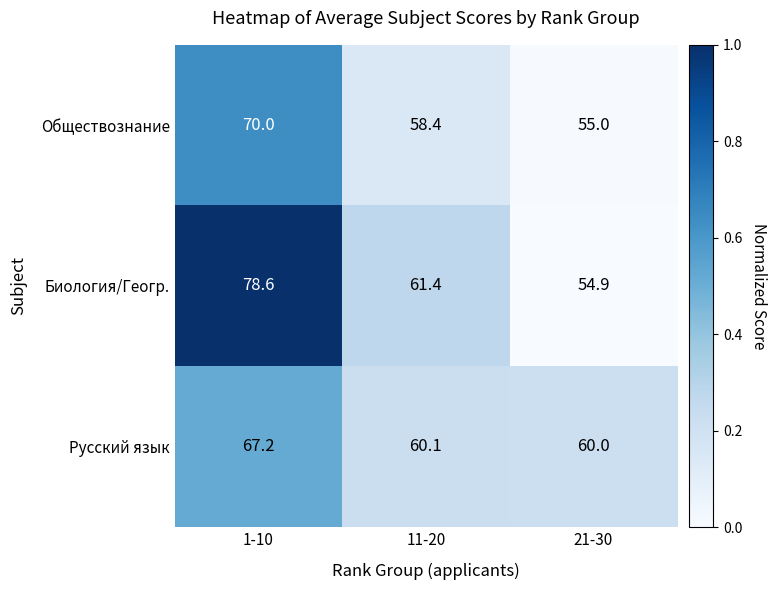

Reading left to right, extract all data points from this chart.

Обществознание: 1-10=70.0	11-20=58.4	21-30=55.0
Биология/Геогр.: 1-10=78.6	11-20=61.4	21-30=54.9
Русский язык: 1-10=67.2	11-20=60.1	21-30=60.0